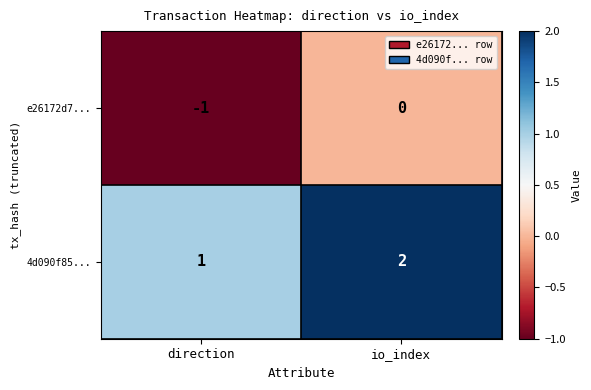

How many negative values does the e26172d7... series have?

1